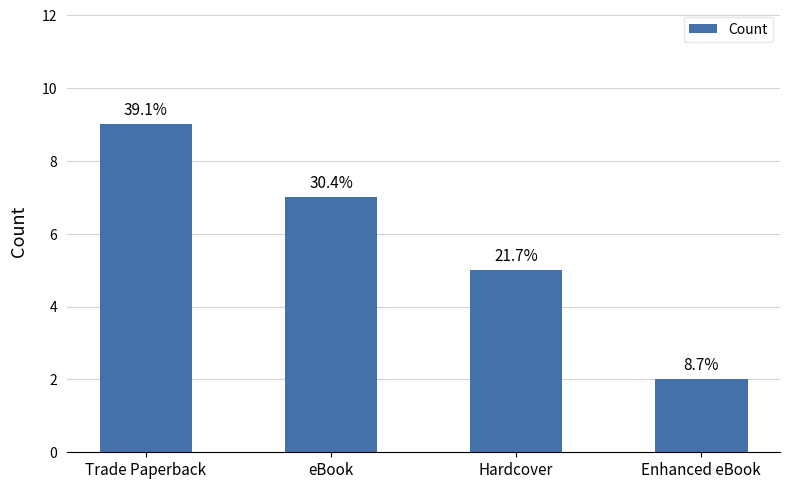

How many bars are there in total?

4